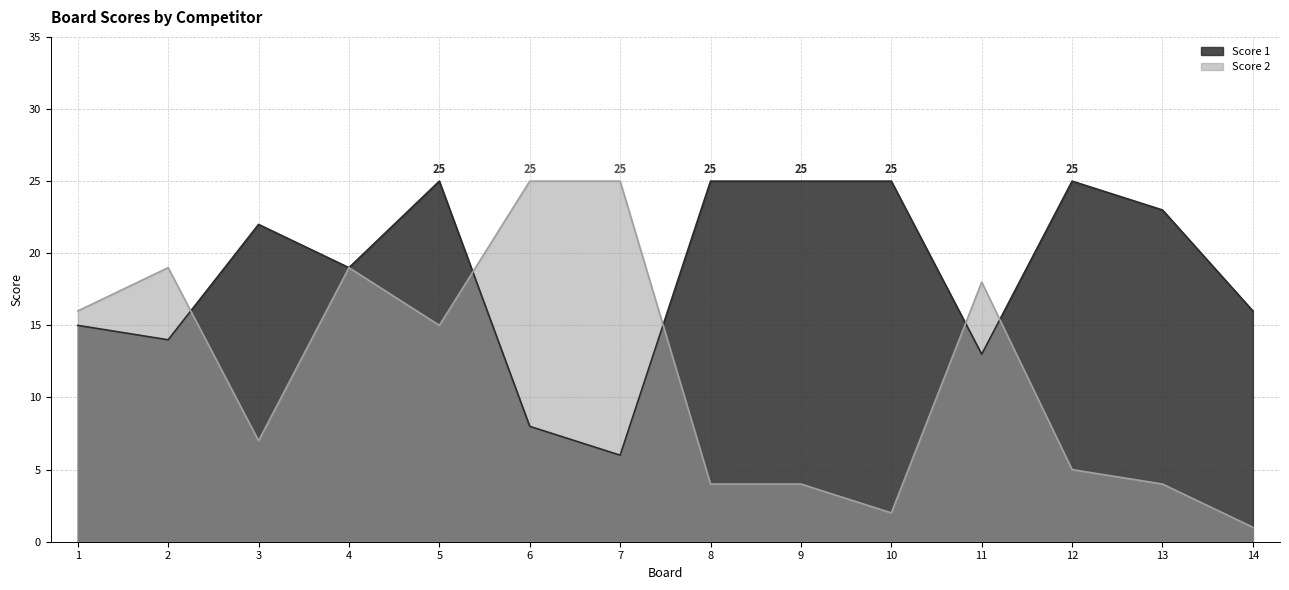

Does the chart have visible grid lines?

Yes